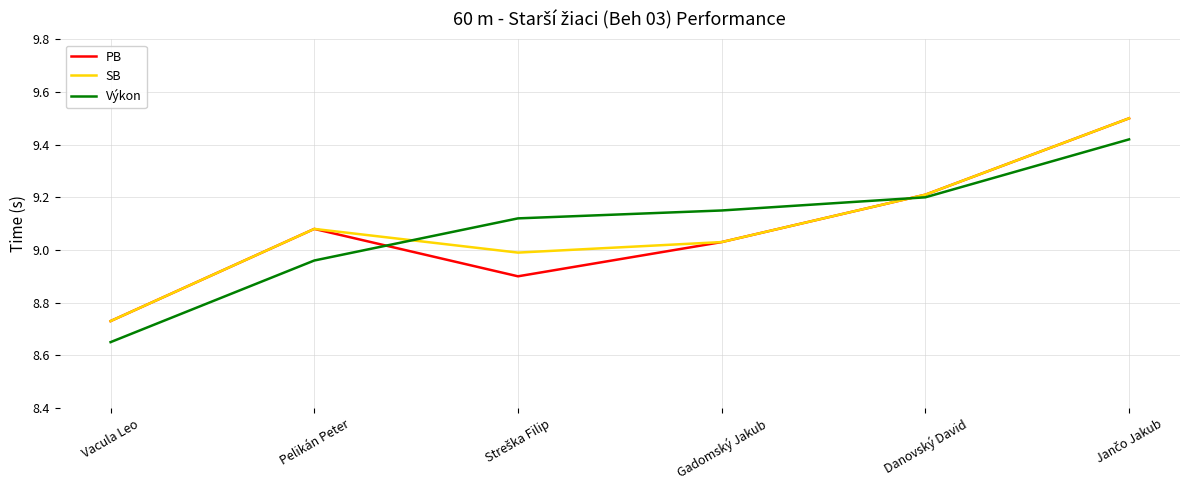

Count the number of data series in this chart.

3